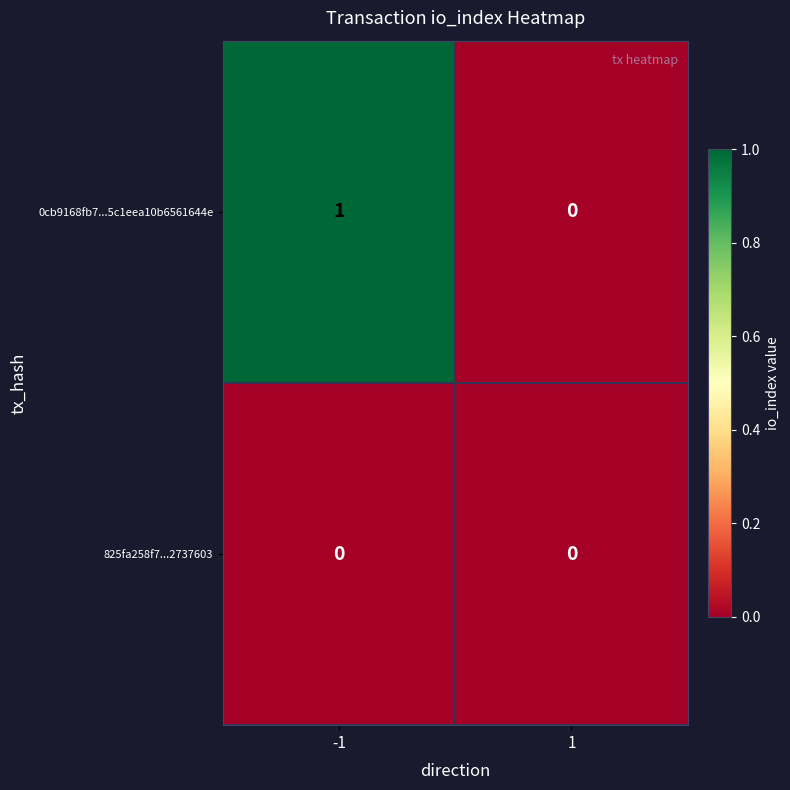

How many categories are shown in the chart?

2